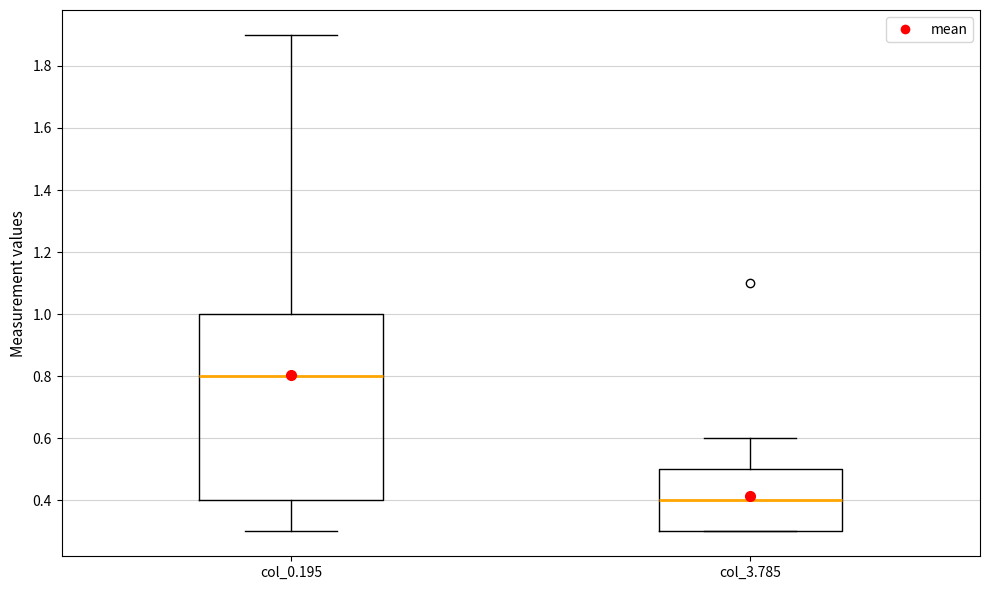

Reading left to right, transcribe this box plot: for each box, give where its median line is, the range the box spans, and where its two whiskers end, as read against the y-axis. The values are not printed on the chart, so give them approximately, as read against the axis.

col_0.195: median 0.8, box 0.4 to 1.0, whiskers 0.3 to 1.9
col_3.785: median 0.4, box 0.3 to 0.5, whiskers 0.3 to 0.6